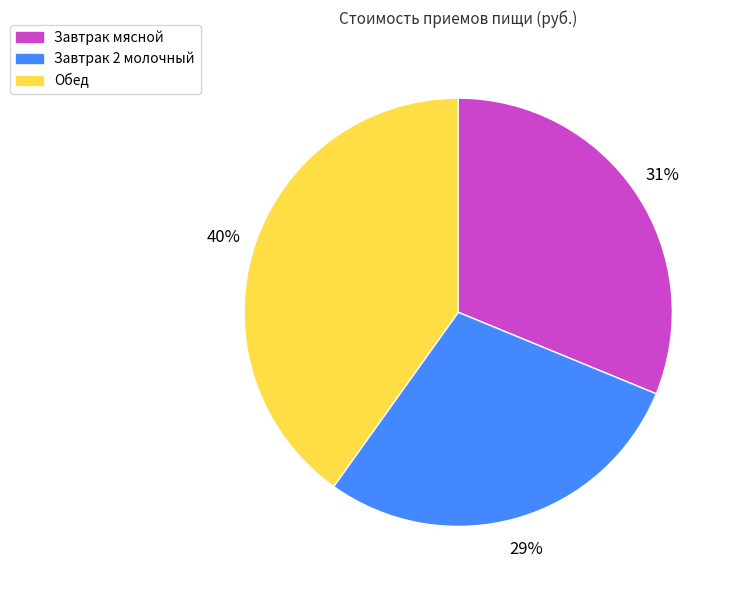

Is there a majority slice in this chart?

No